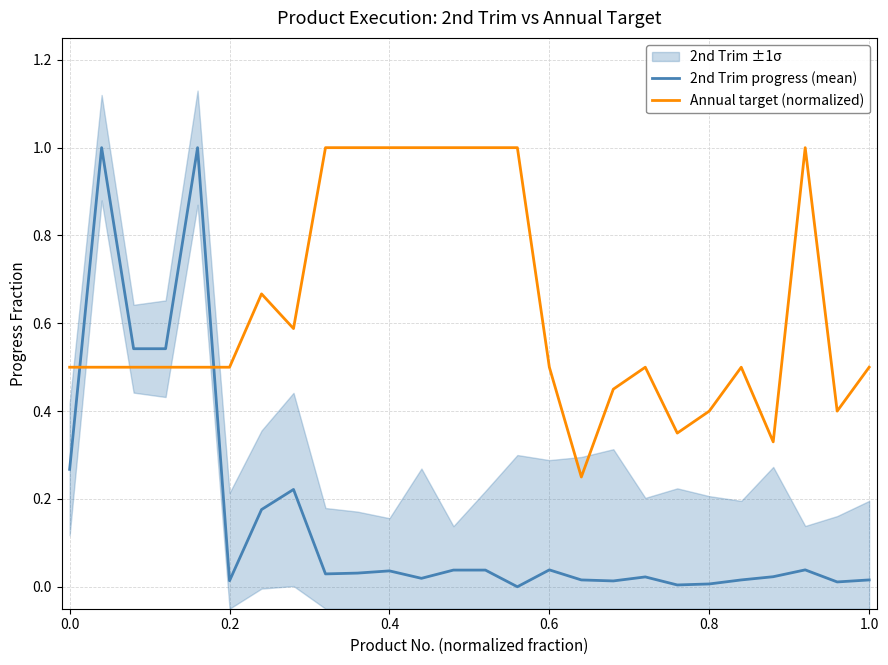

How many intersections are there between 2nd Trim progress (mean) and Annual target (normalized)?

2